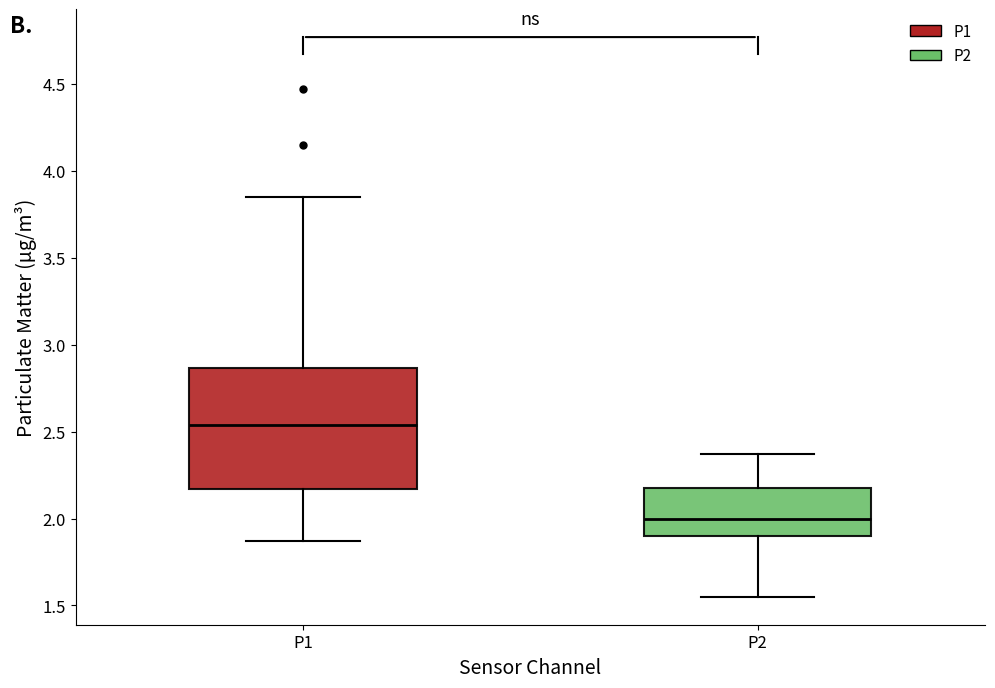

Reading left to right, transcribe this box plot: for each box, give where its median line is, the range the box spans, and where its two whiskers end, as read against the y-axis. The values are not printed on the chart, so give them approximately, as read against the axis.

P1: median 2.55, box 2.15 to 2.85, whiskers 1.85 to 3.85
P2: median 2.00, box 1.90 to 2.20, whiskers 1.55 to 2.35